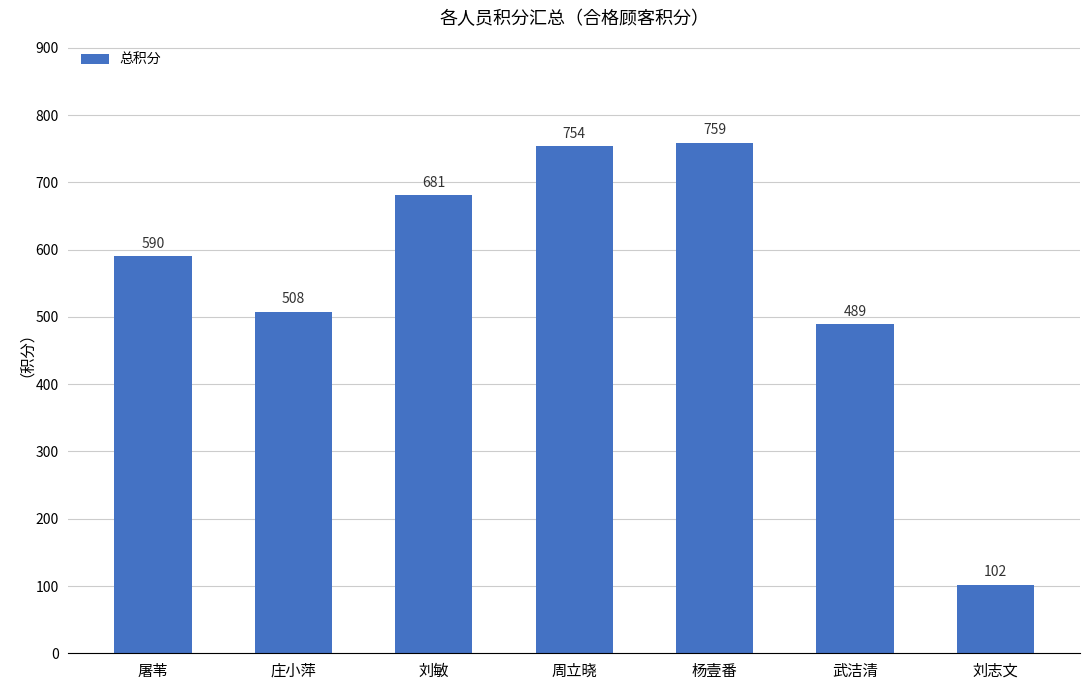

What is the label of the 7th bar from the right?

屠苇